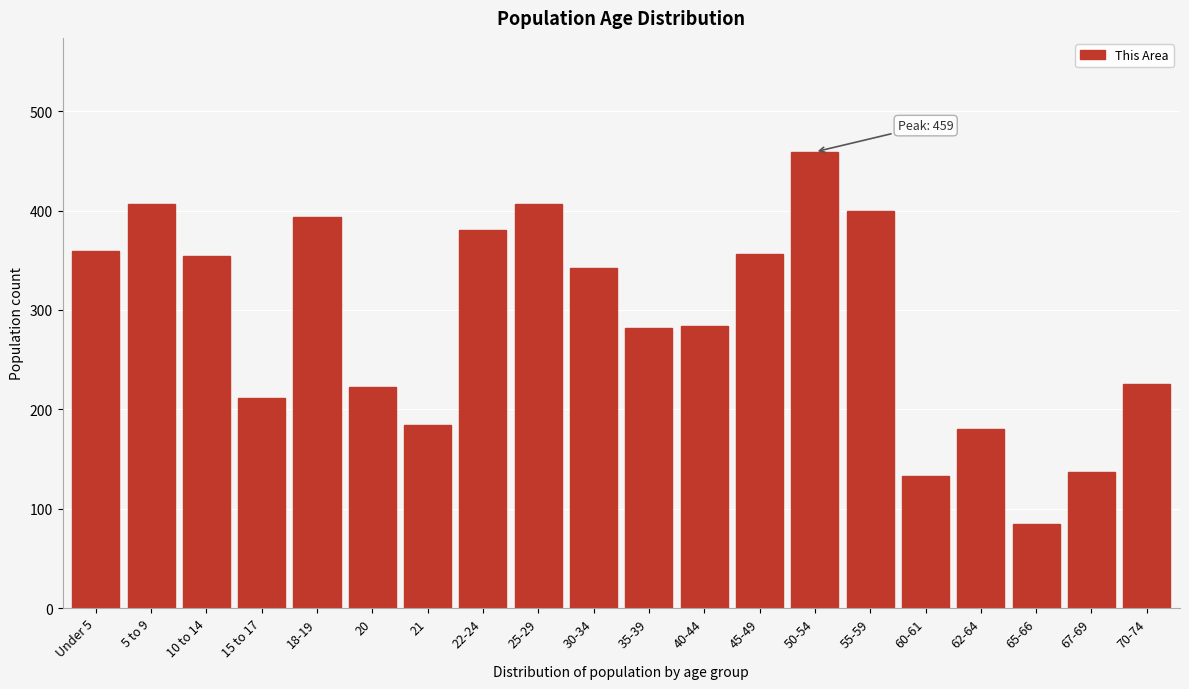

What is the label of the 20th bar from the right?

Under 5